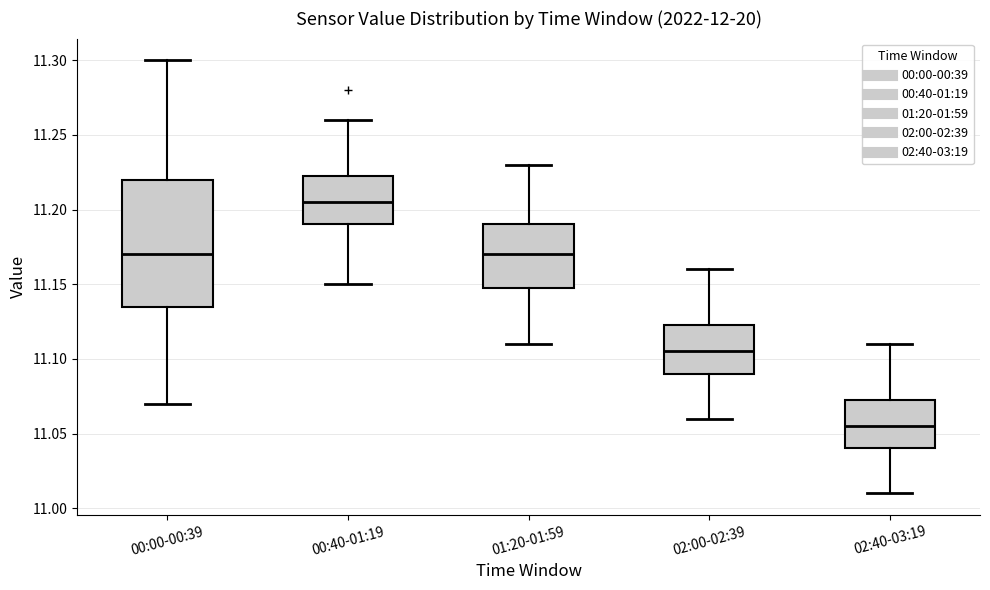

Reading left to right, transcribe this box plot: for each box, give where its median line is, the range the box spans, and where its two whiskers end, as read against the y-axis. The values are not printed on the chart, so give them approximately, as read against the axis.

00:00-00:39: median 11.170, box 11.135 to 11.220, whiskers 11.070 to 11.300
00:40-01:19: median 11.205, box 11.190 to 11.225, whiskers 11.150 to 11.260
01:20-01:59: median 11.170, box 11.150 to 11.190, whiskers 11.110 to 11.230
02:00-02:39: median 11.105, box 11.090 to 11.125, whiskers 11.060 to 11.160
02:40-03:19: median 11.055, box 11.040 to 11.075, whiskers 11.010 to 11.110